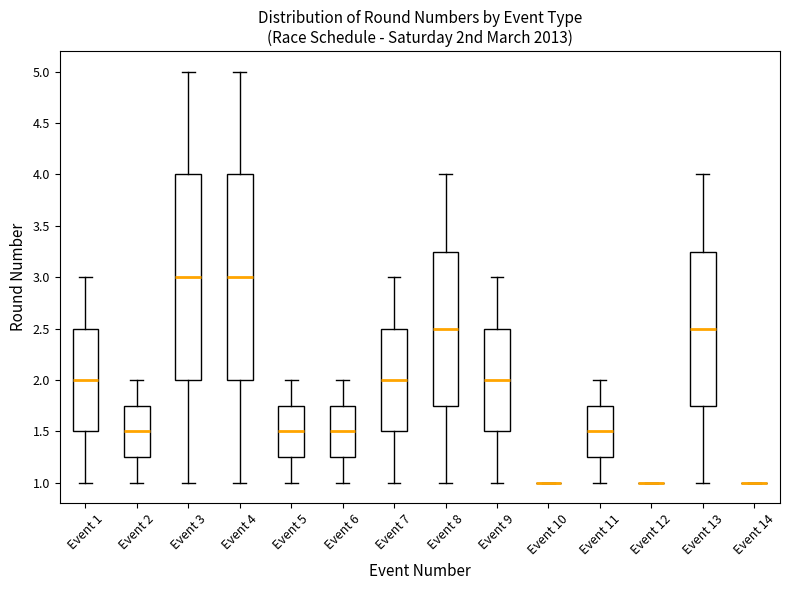

Where does the upper whisker of the box for Event 8 end on the y-axis? The values are not printed on the chart, so give them approximately, as read against the axis.

4.00